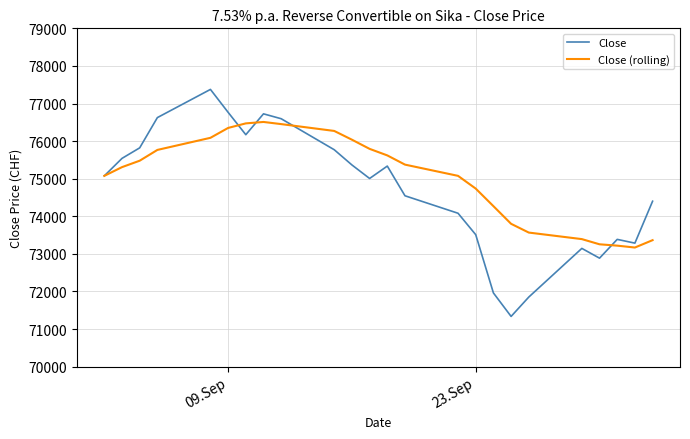

What is the average value of the Close (rolling) series?

75018